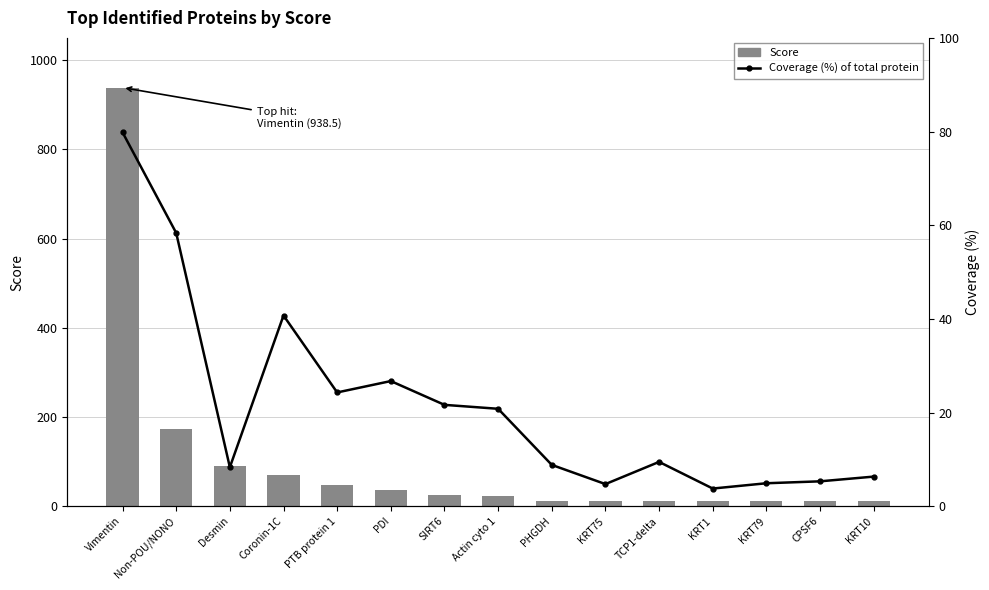

Rank the series by their average value, from highest to lowest.

Score, Coverage (%)